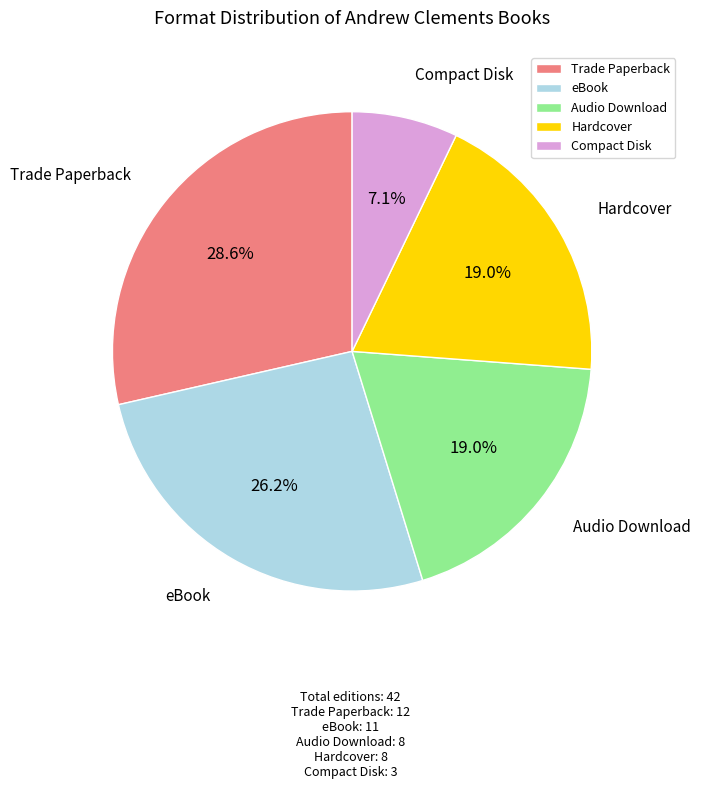

To the nearest percent, what percentage of the pie is eBook?

26%